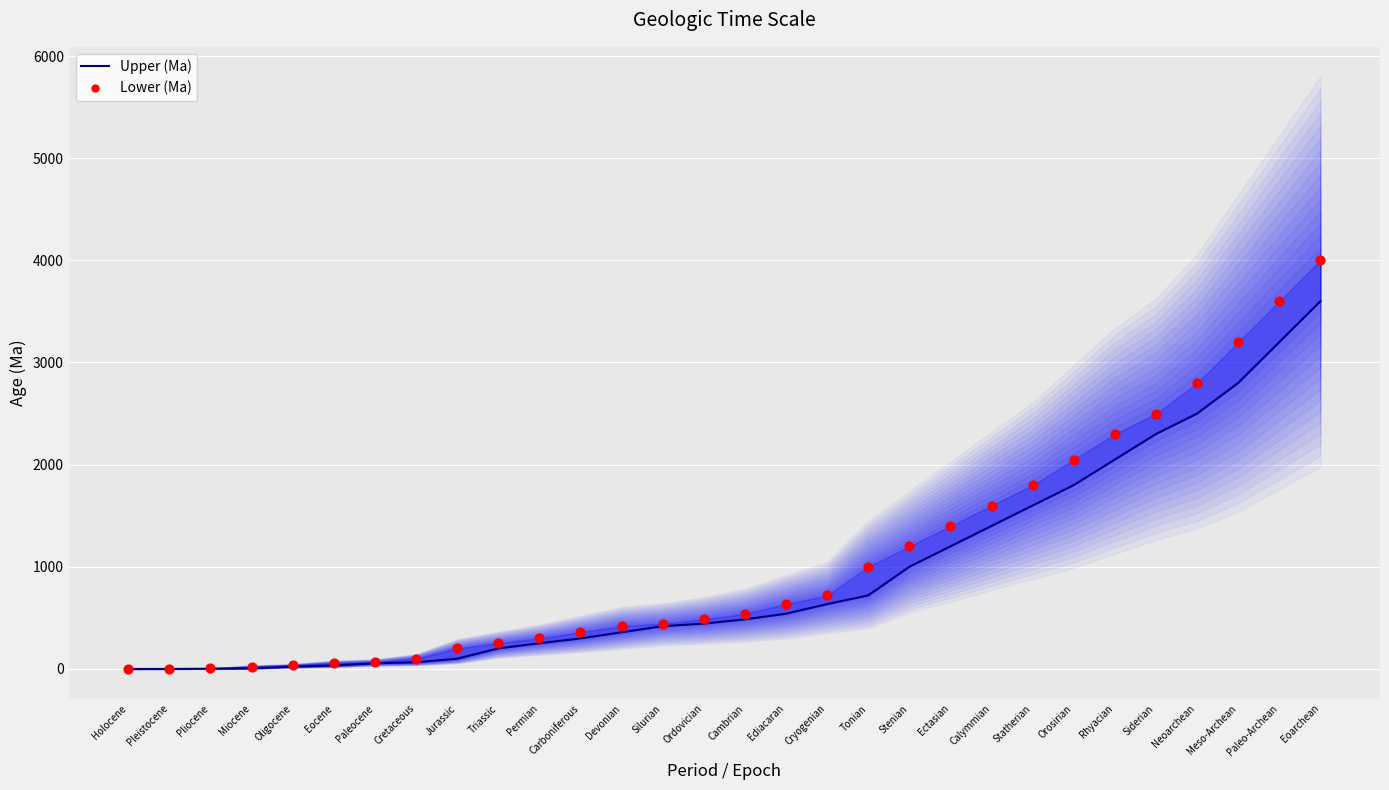

Which series reaches the maximum Y coordinate?

Lower (Ma)